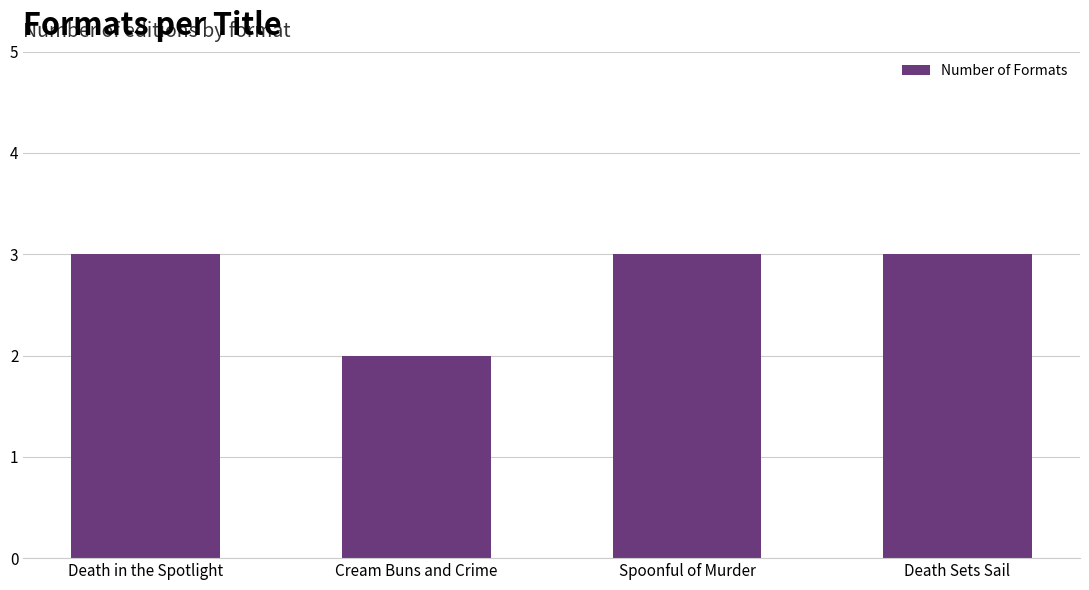

Approximately how many times larger is the value at Spoonful of Murder compared to Cream Buns and Crime?

1.5